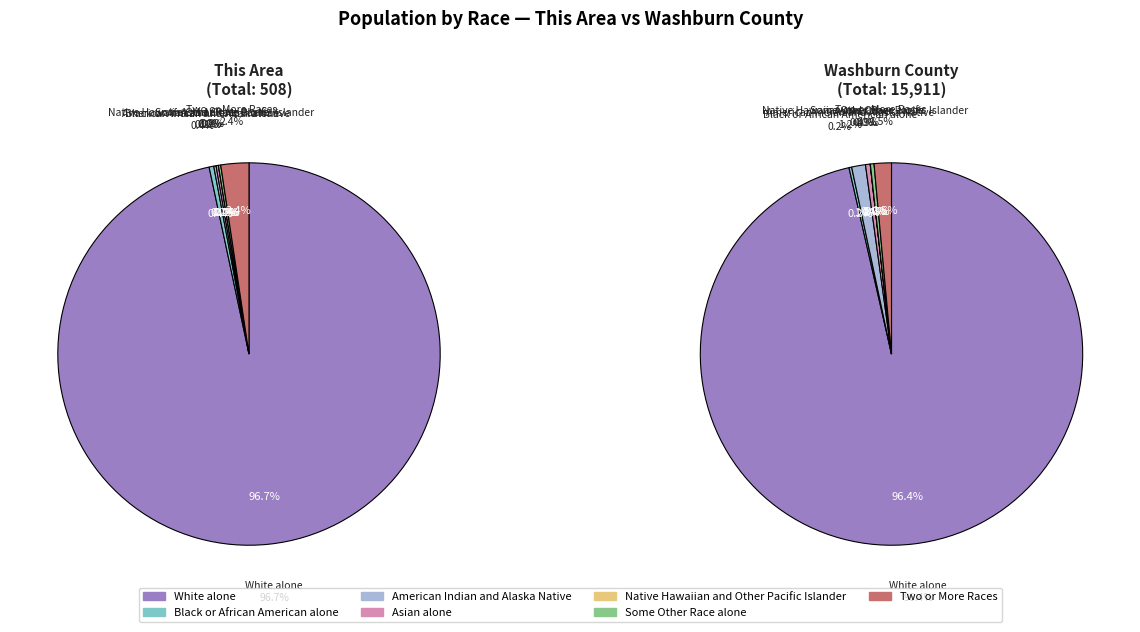

To the nearest percent, what is the average slice percentage?

14%